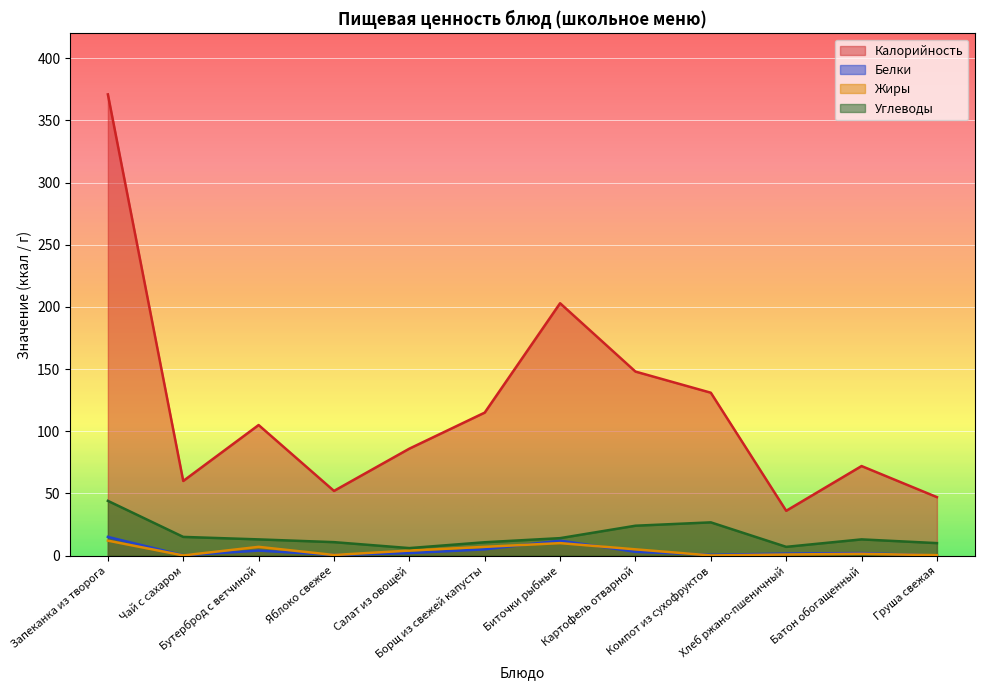

What is the sum of all Углеводы values?

194.2